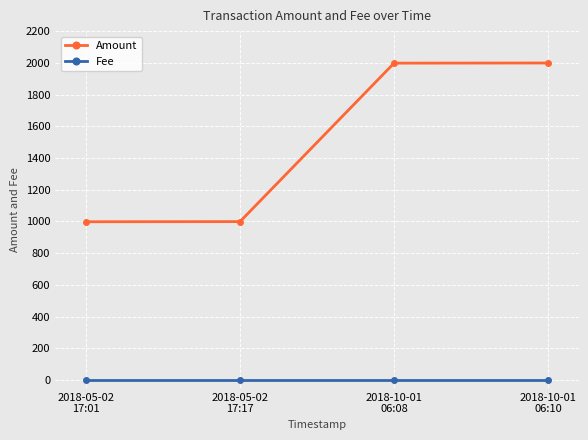

True or false: Amount and Fee cross at least once.

False